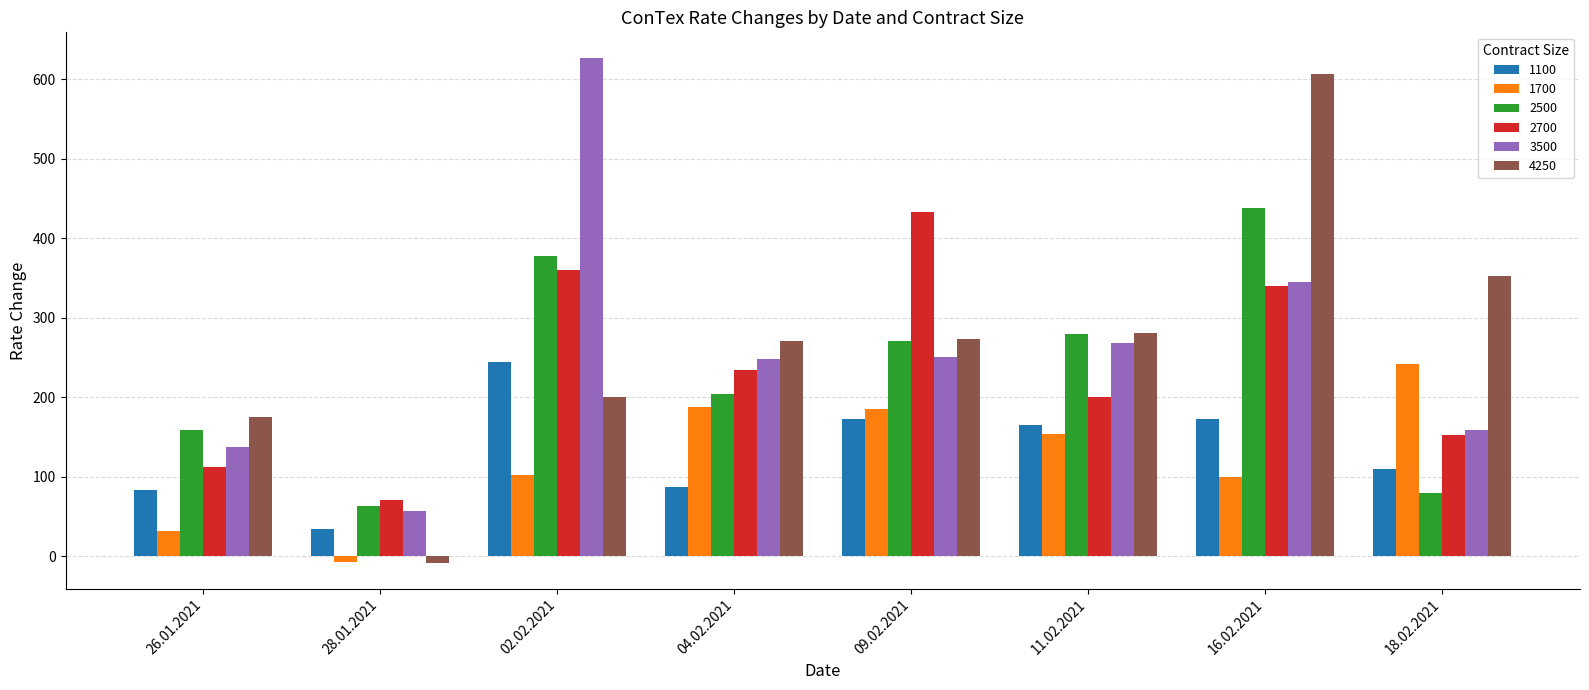

What is the difference between the maximum and second lowest values in the 4250 series?

432